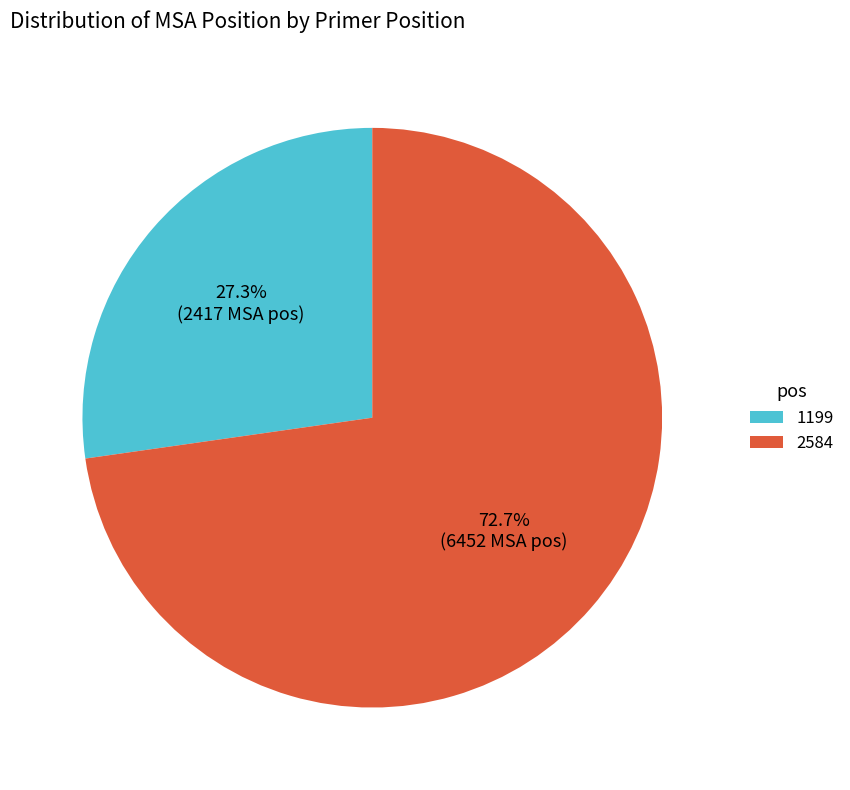

Combined, what portion of the pie is 2584 and 1199?

100.0%